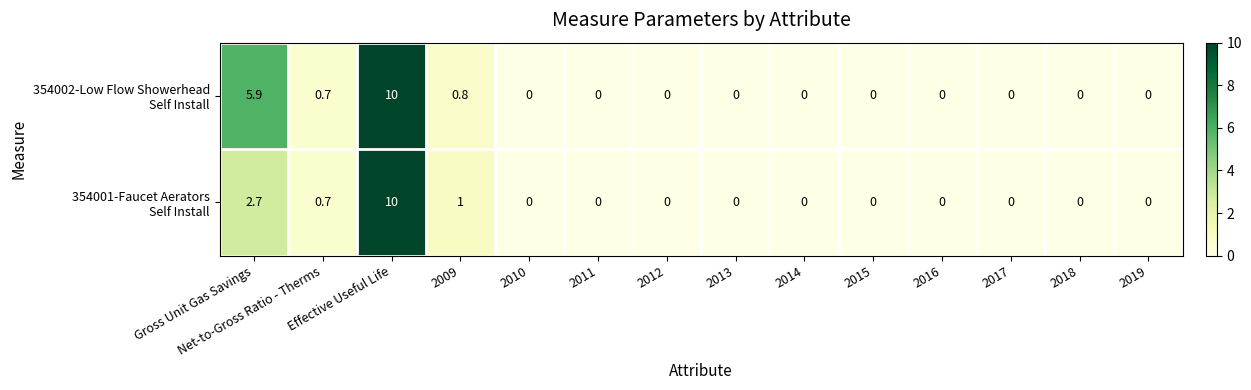

What is the greatest value displayed?

10.0